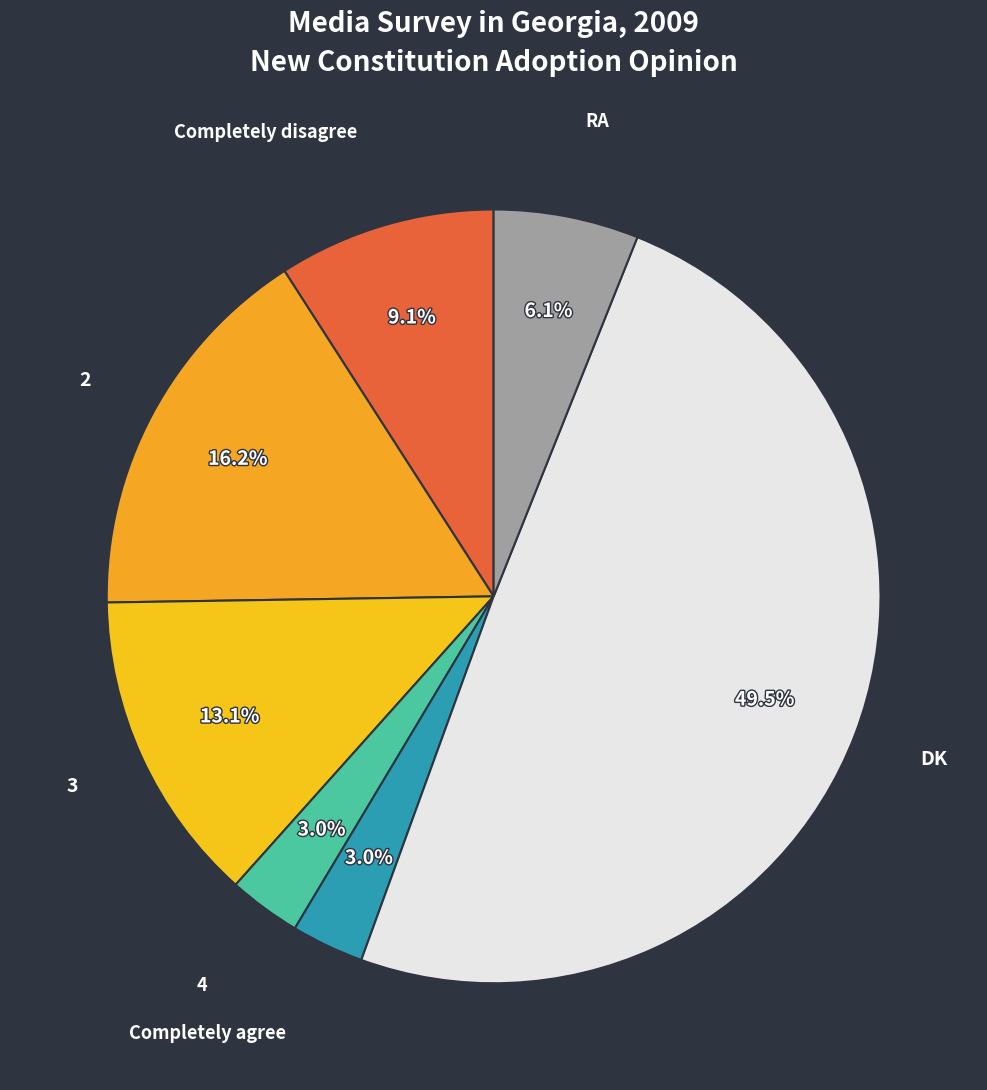

Which slice is the largest?

DK